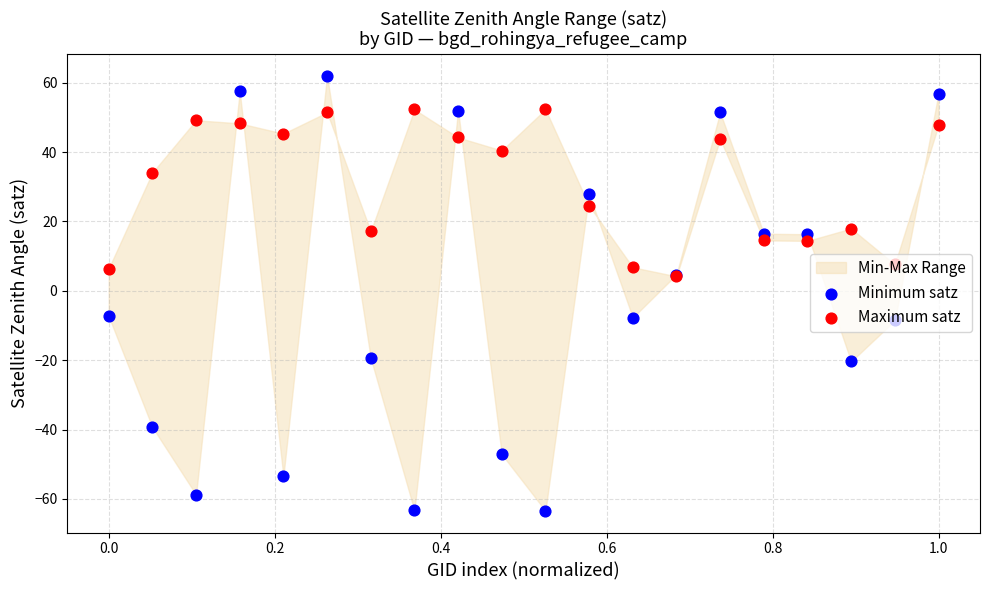

Which series has the largest total across all categories?

Maximum satz